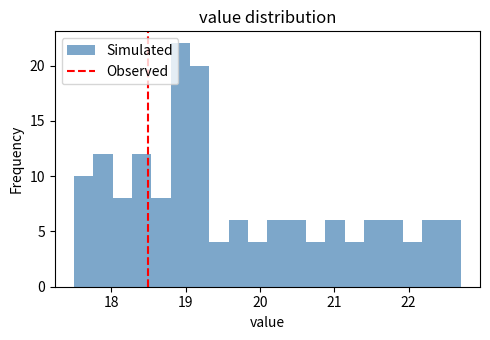

Read against the x-axis, roughly where is the centre of the tallest bar?

18.9